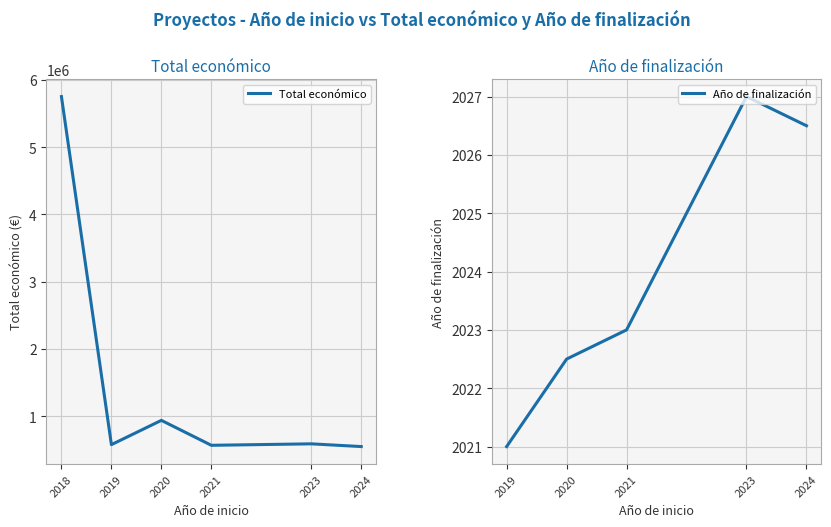

Where is the first local maximum for Total económico?

2020